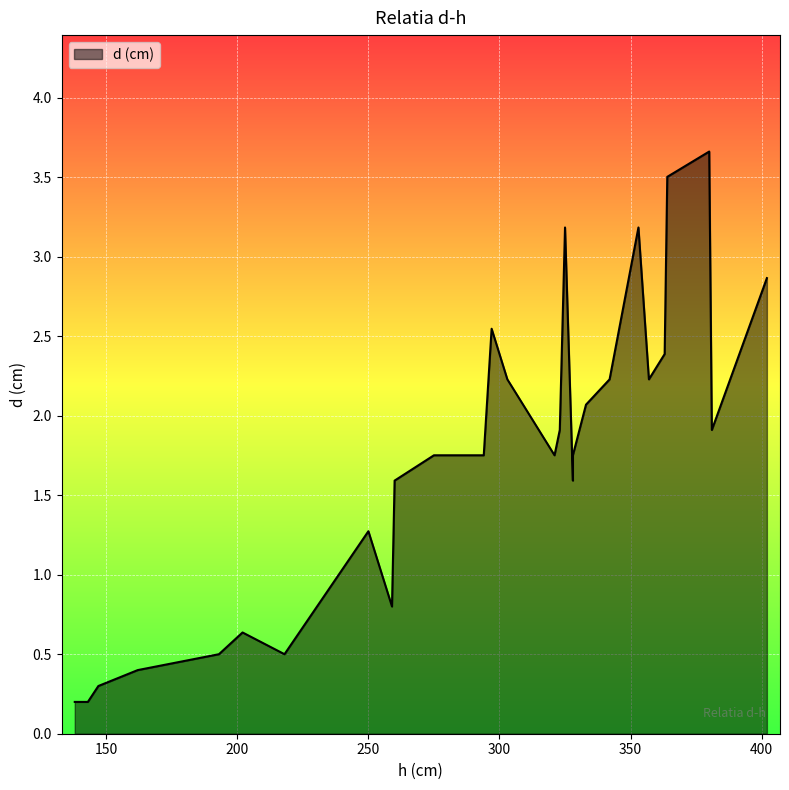

What is the difference between the maximum and minimum values?

3.5